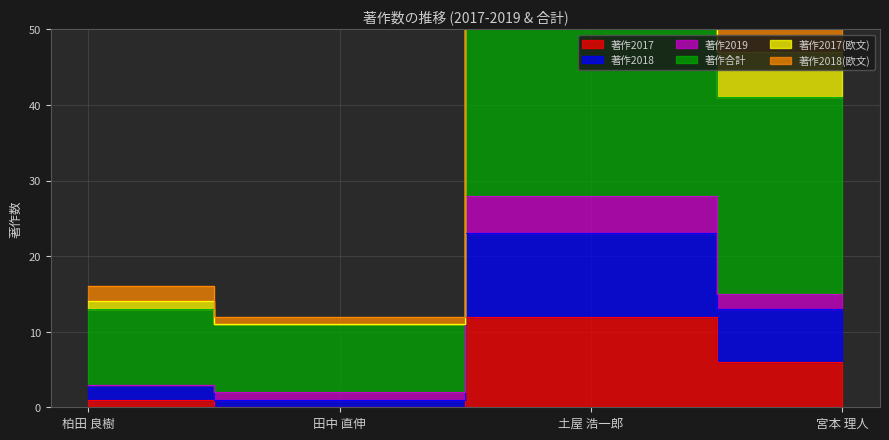

What is the label of the 3rd point from the left?

土屋 浩一郎